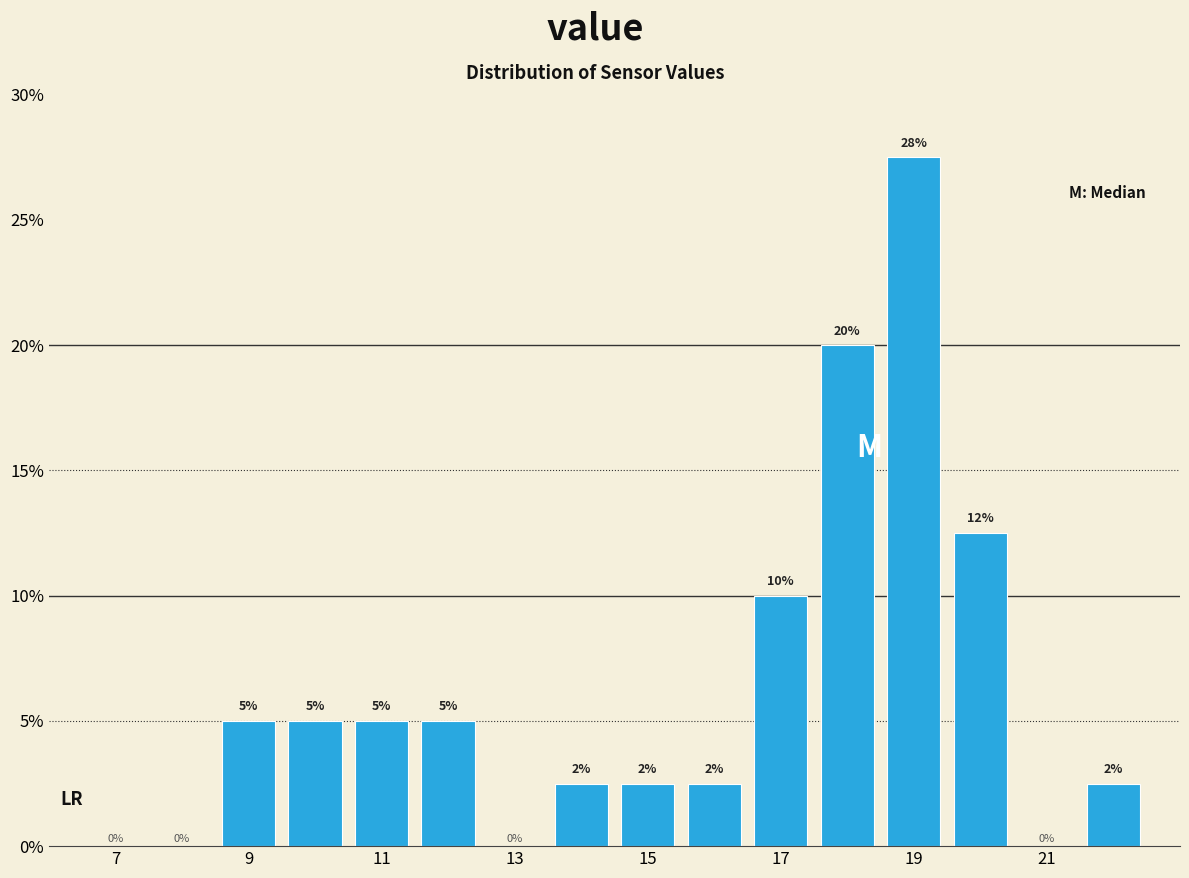

Over which range of the x-axis is the bar tallest?

18.5 to 19.5